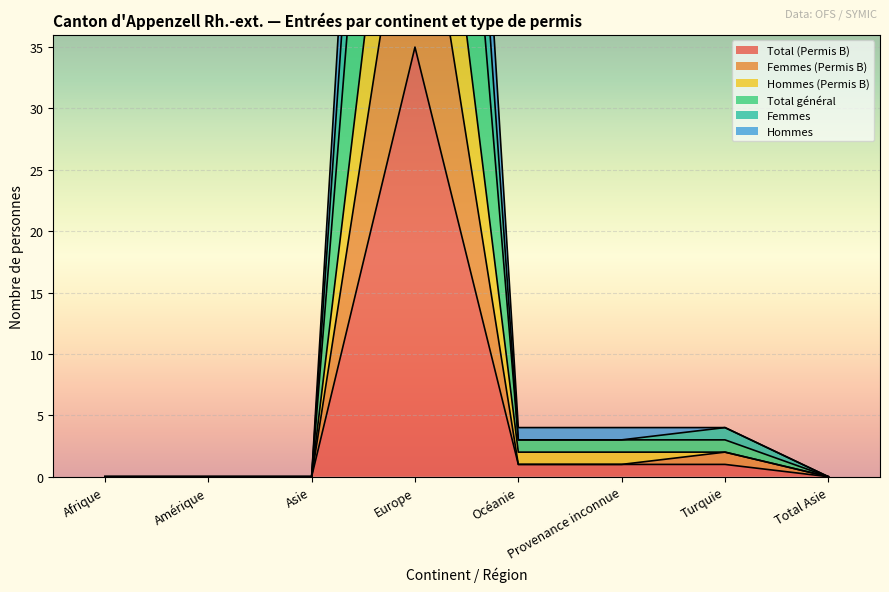

Reading left to right, extract all data points from this chart.

Total (Permis B): 0	0	0	35	1	1	1	0
Femmes (Permis B): 0	0	0	54	1	1	2	0
Hommes (Permis B): 0	0	0	70	2	2	2	0
Total général: 0	0	0	105	3	3	3	0
Femmes: 0	0	0	124	3	3	4	0
Hommes: 0	0	0	140	4	4	4	0